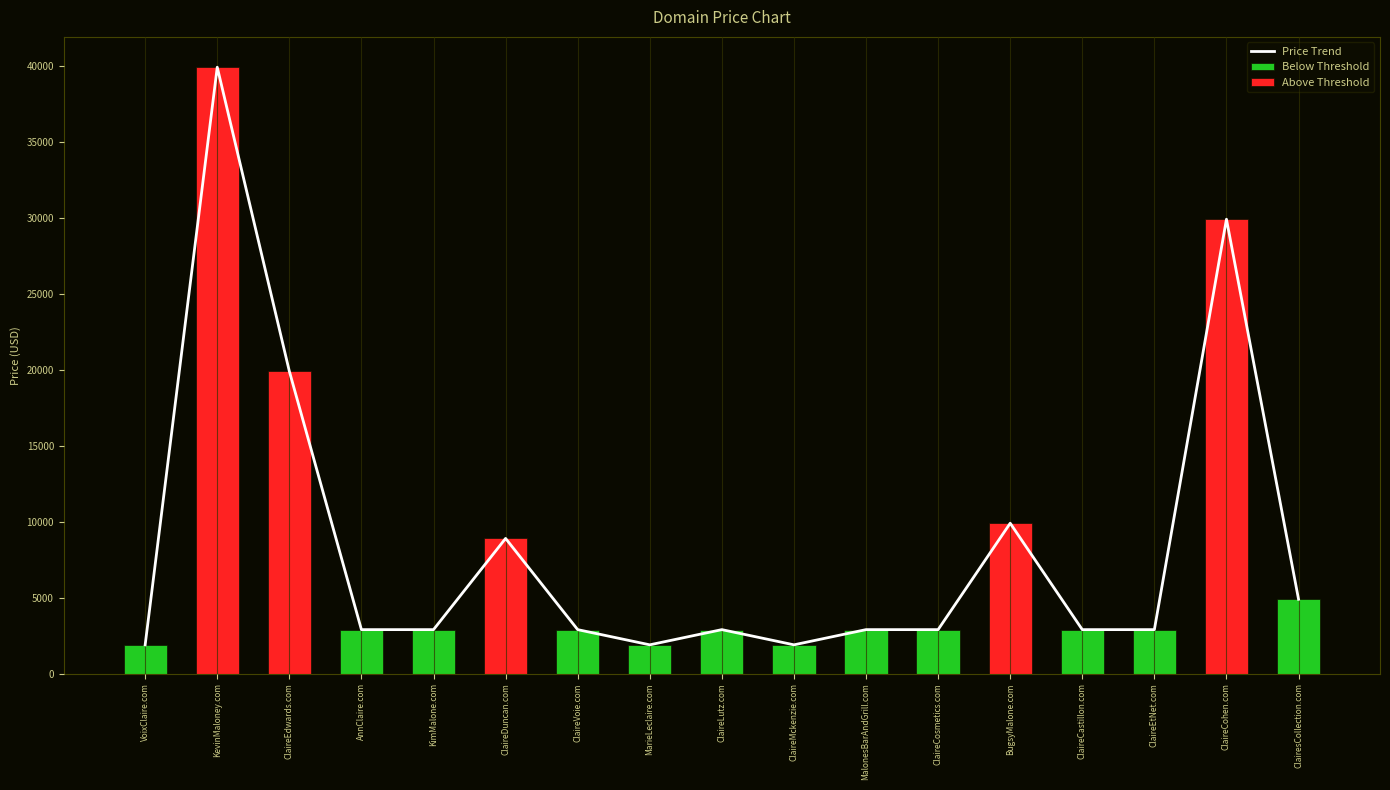

What is the average value of the Price Trend series?

8359